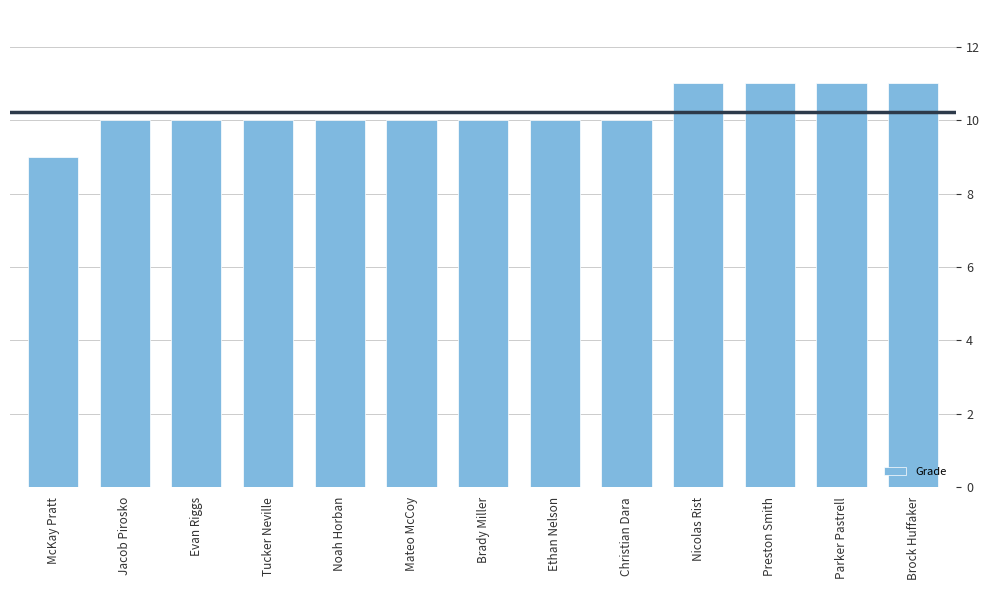

Reading left to right, list all the values displayed in this chart.

9	10	10	10	10	10	10	10	10	11	11	11	11